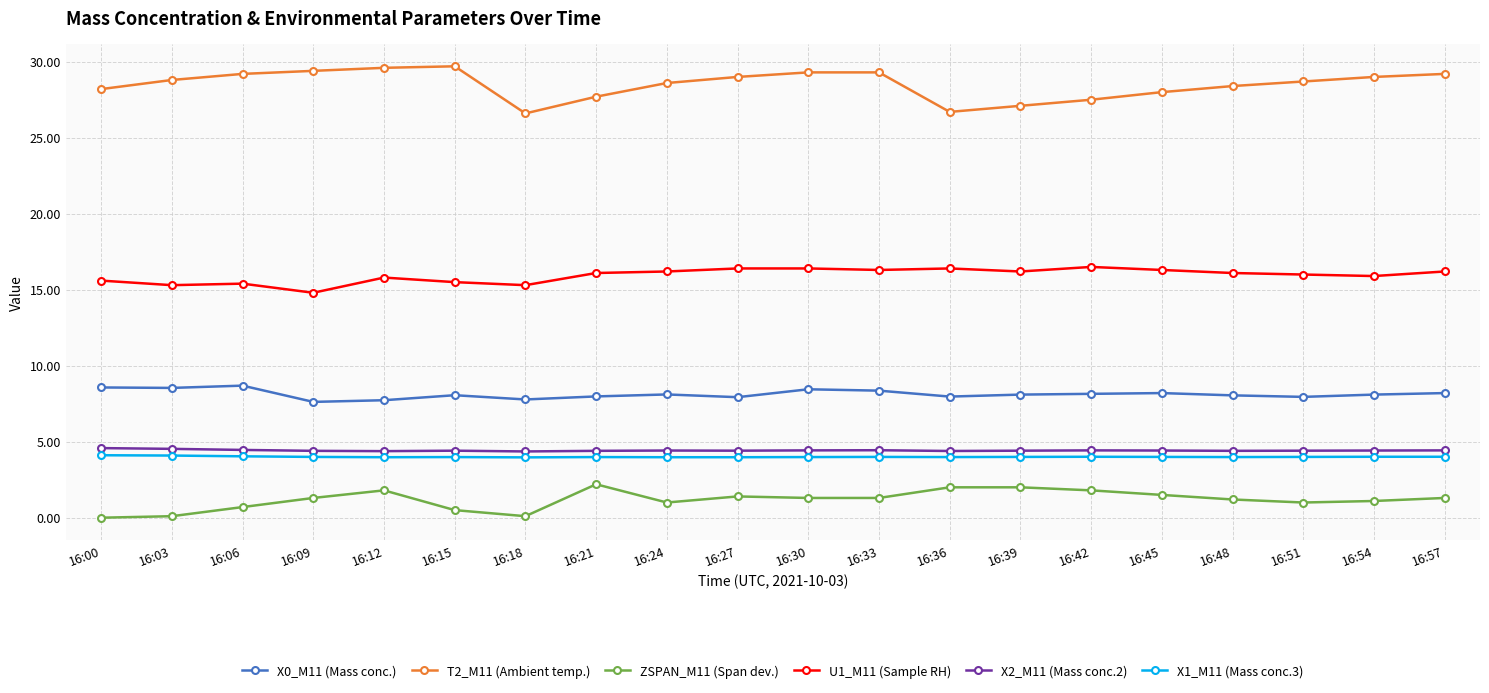

True or false: X2_M11 (Mass conc.2) has more than 0 interior local peaks.

True